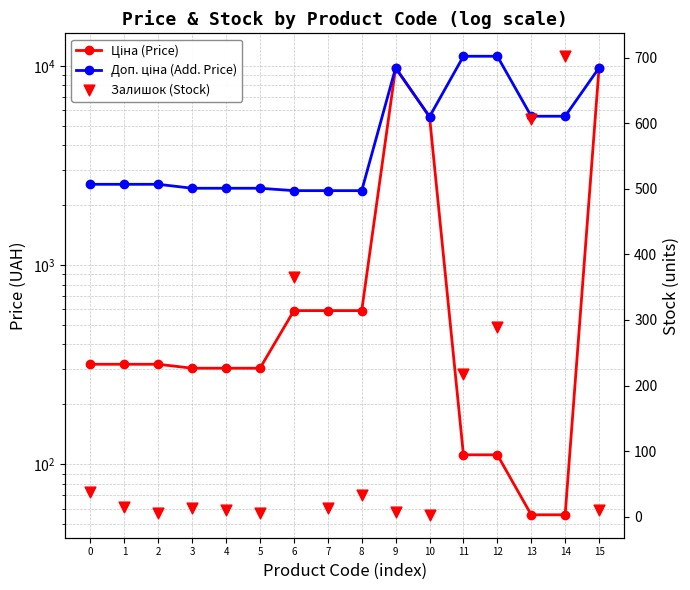

What is the total value across all series at 7?

2972.2